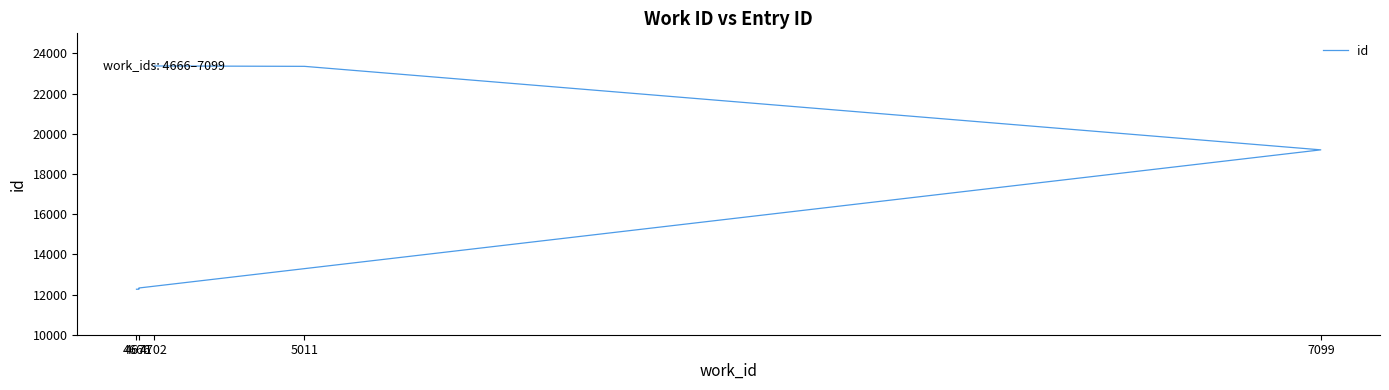

What is the approximate value at 4666, to the nearest 50?

12250